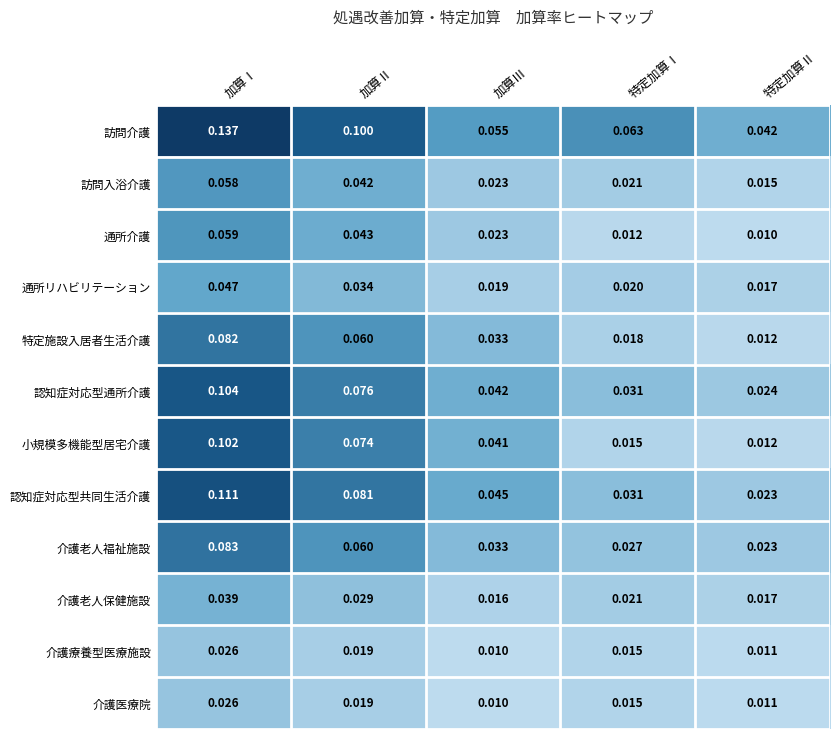

What is the difference between the highest and lowest values at 加算Ⅱ?

0.1